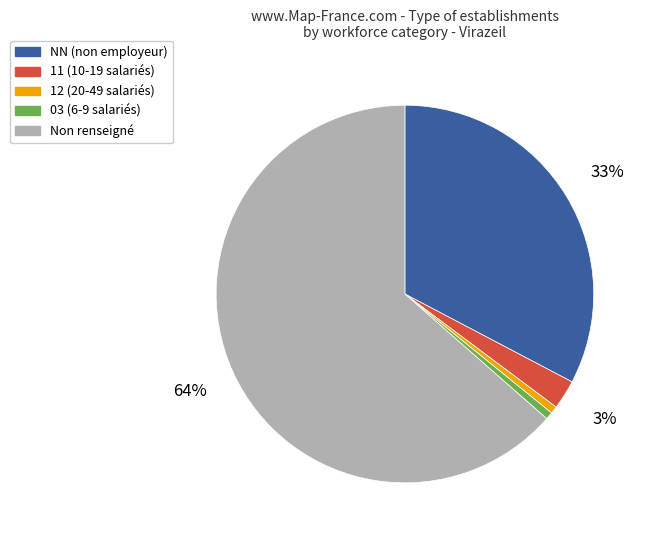

Is there a majority slice in this chart?

Yes